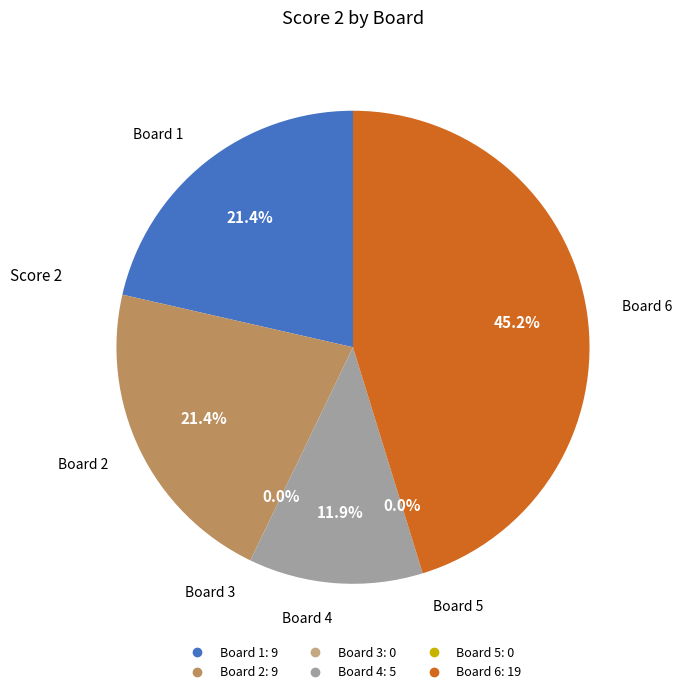

What is the largest slice in the pie chart?

Board 6